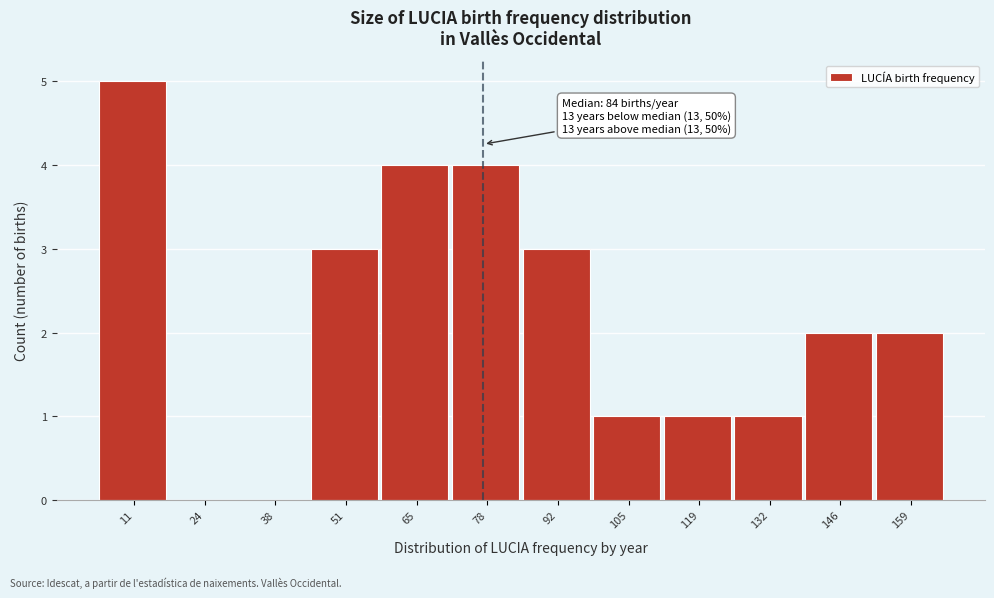

Reading left to right, what are all the values shown in this chart?

11=5	24=0	38=0	51=3	65=4	78=4	92=3	105=1	119=1	132=1	146=2	159=2